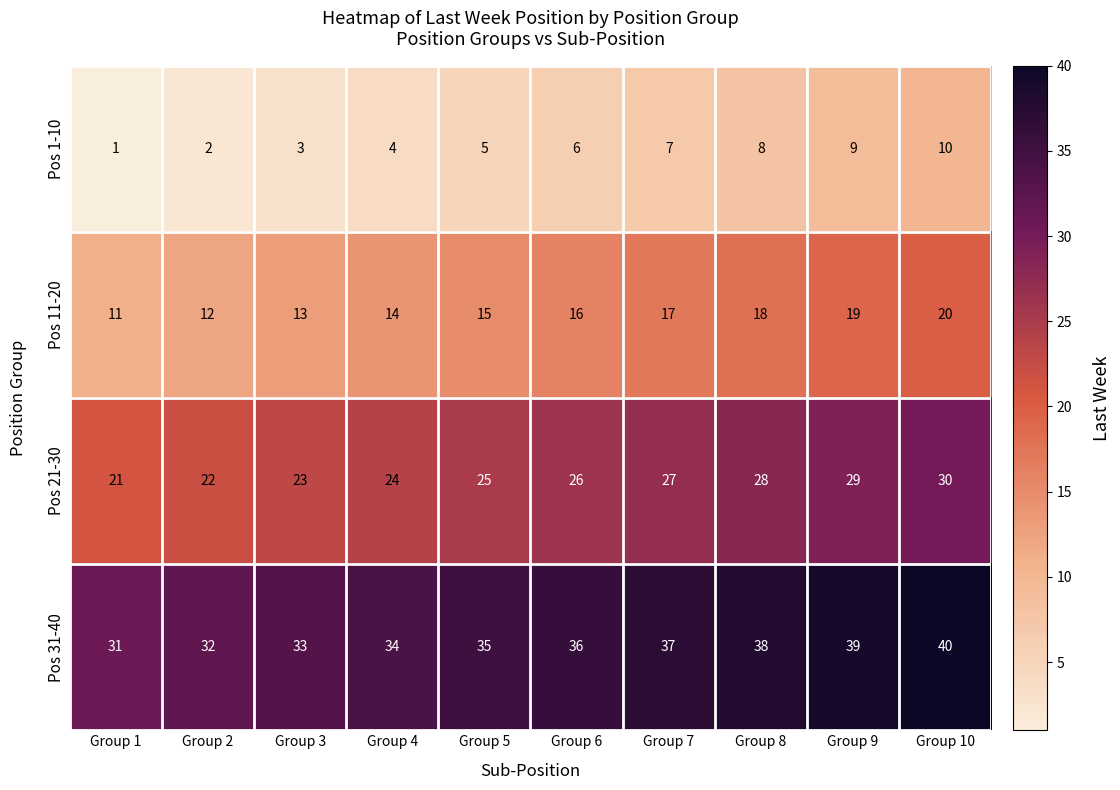

True or false: Pos 31-40 has a value of 34 at Group 4.

True